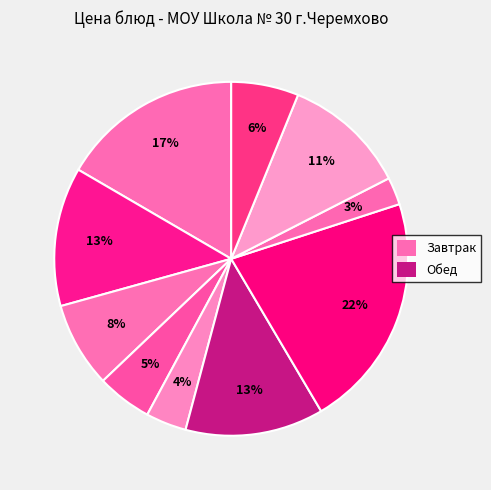

Does any single category account for the majority?

No